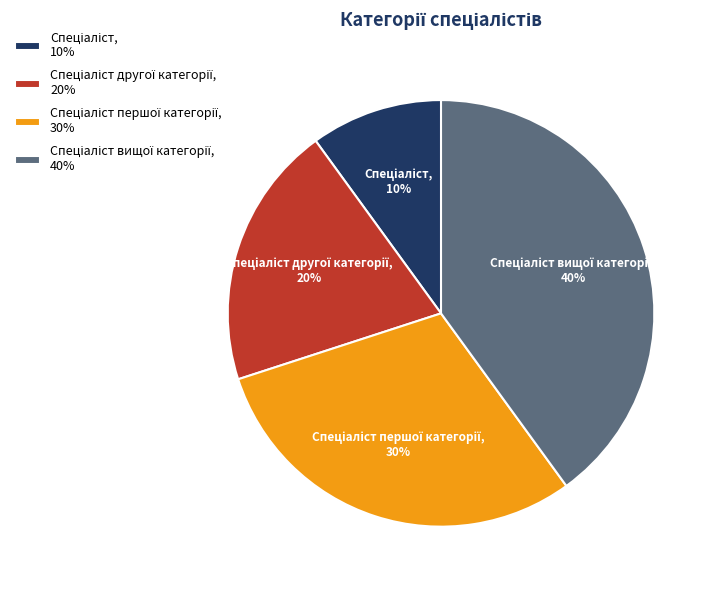

Is there any slice that represents more than half of the pie?

No